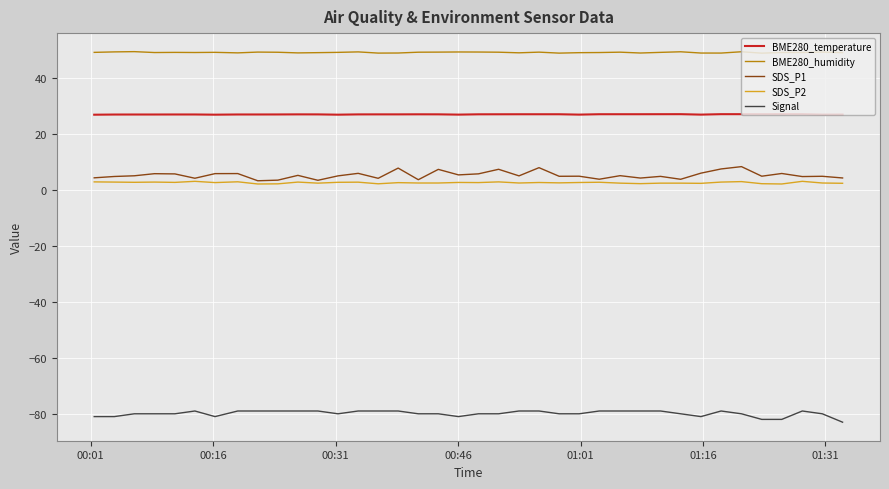

True or false: BME280_temperature and SDS_P2 cross at least once.

False